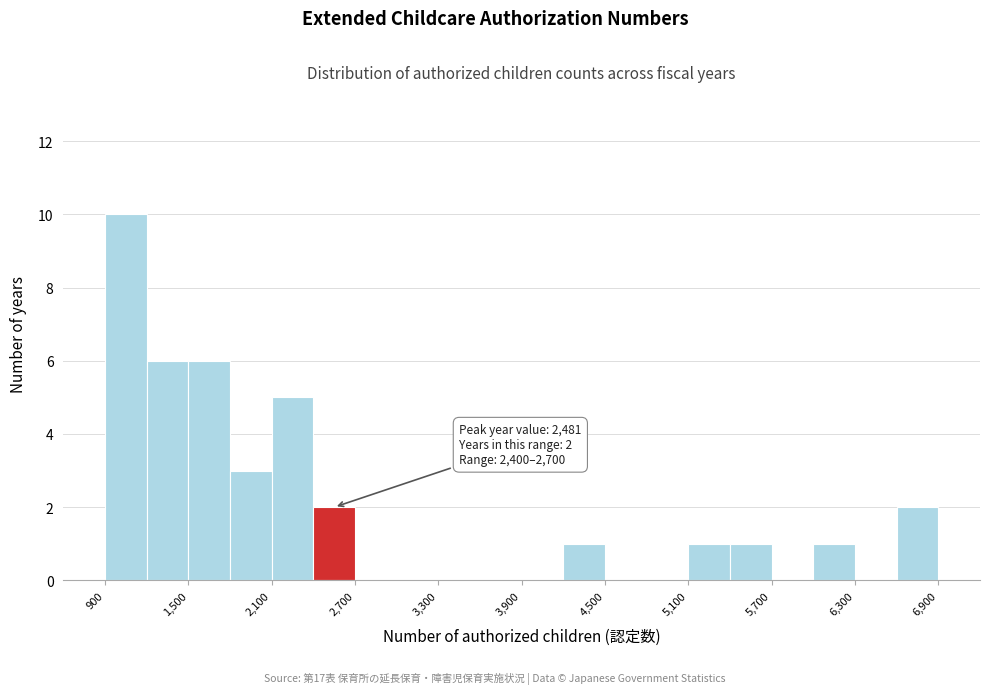

Around what value on the x-axis is the tallest bar? Give the approximate position of its centre, as read against the axis.

1100